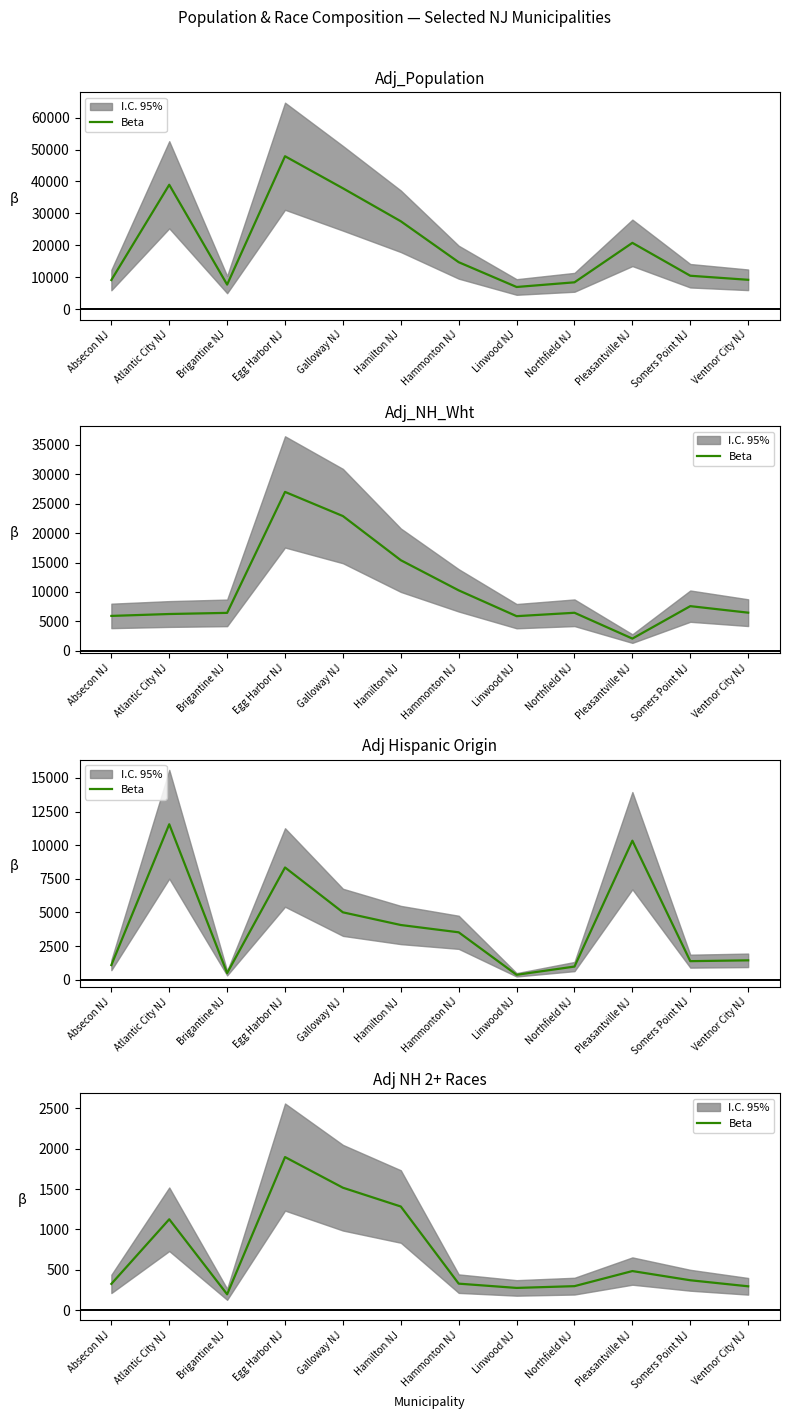

Between Brigantine NJ and Hamilton NJ, which is larger?

Hamilton NJ